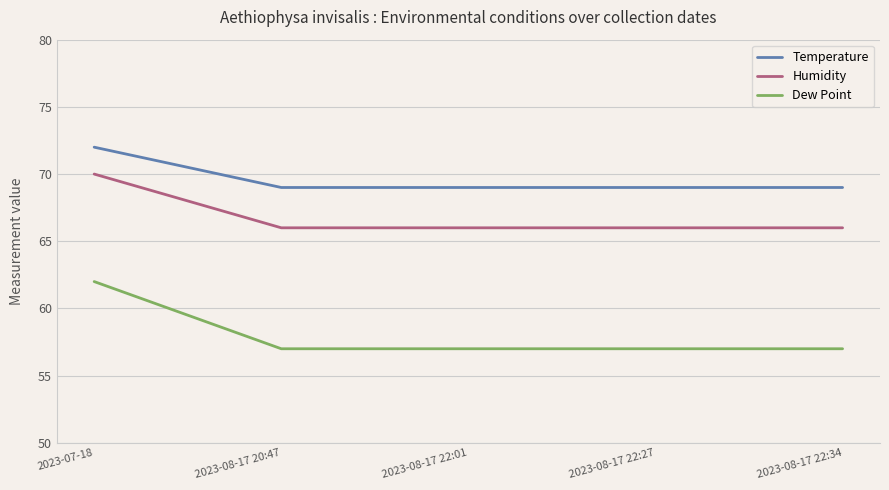

What is the highest value of the Humidity series?

70